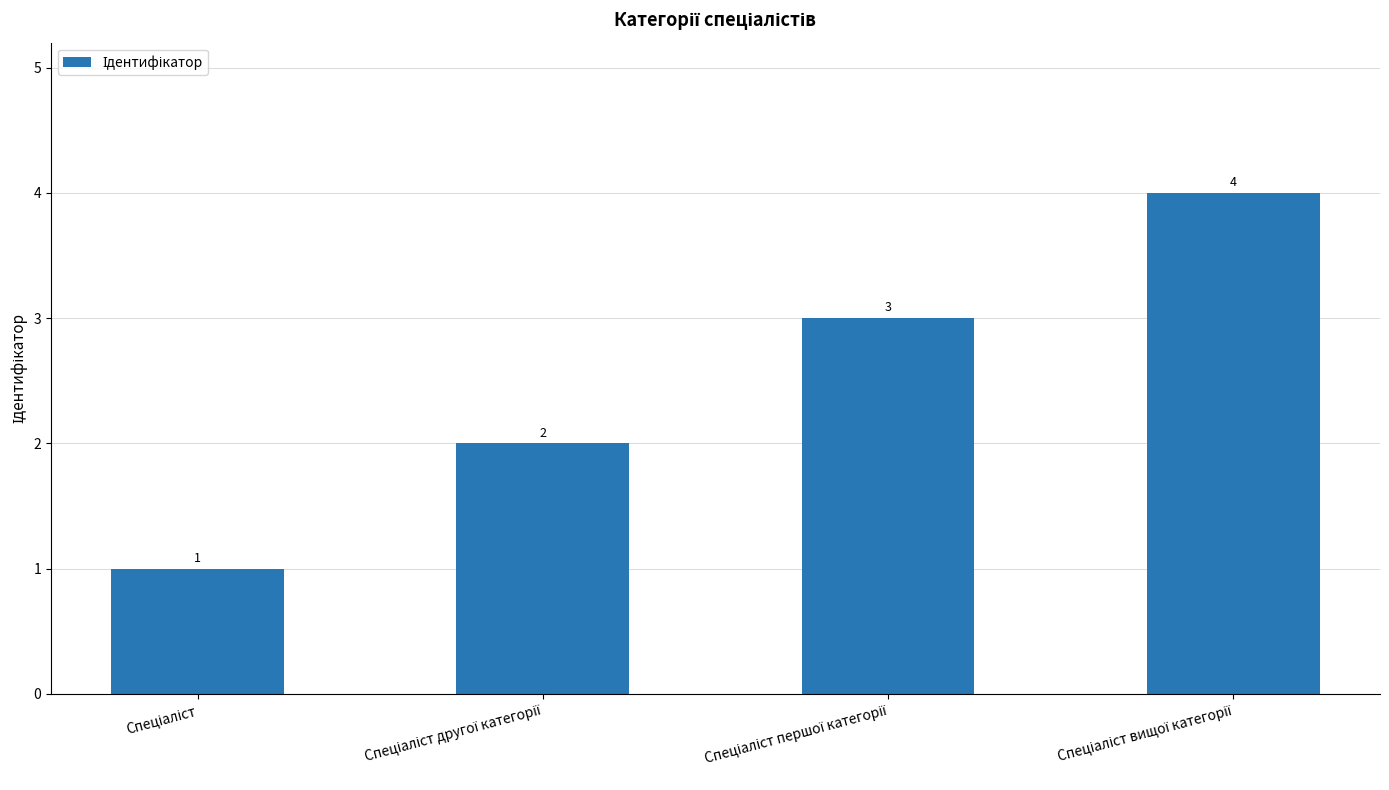

What is the maximum value shown in the chart?

4